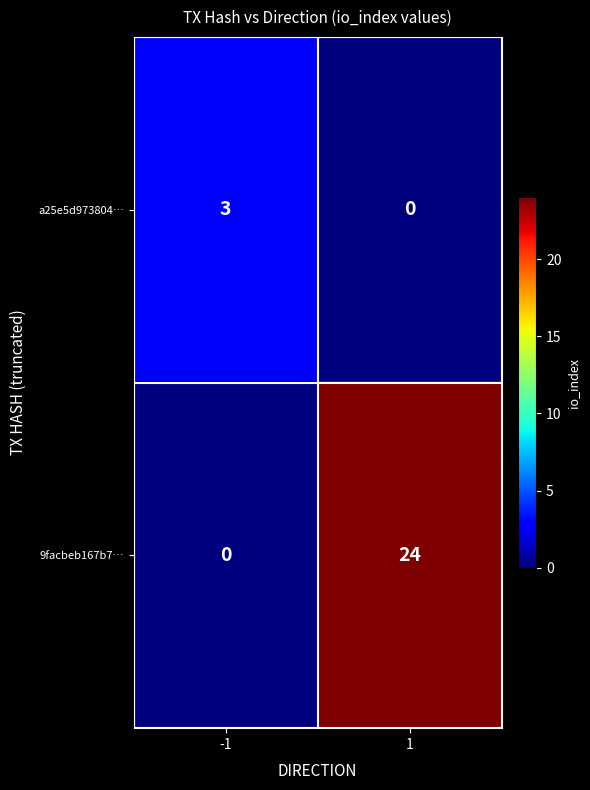

Between -1 and 1, which series saw the biggest shift?

9facbeb167b7…